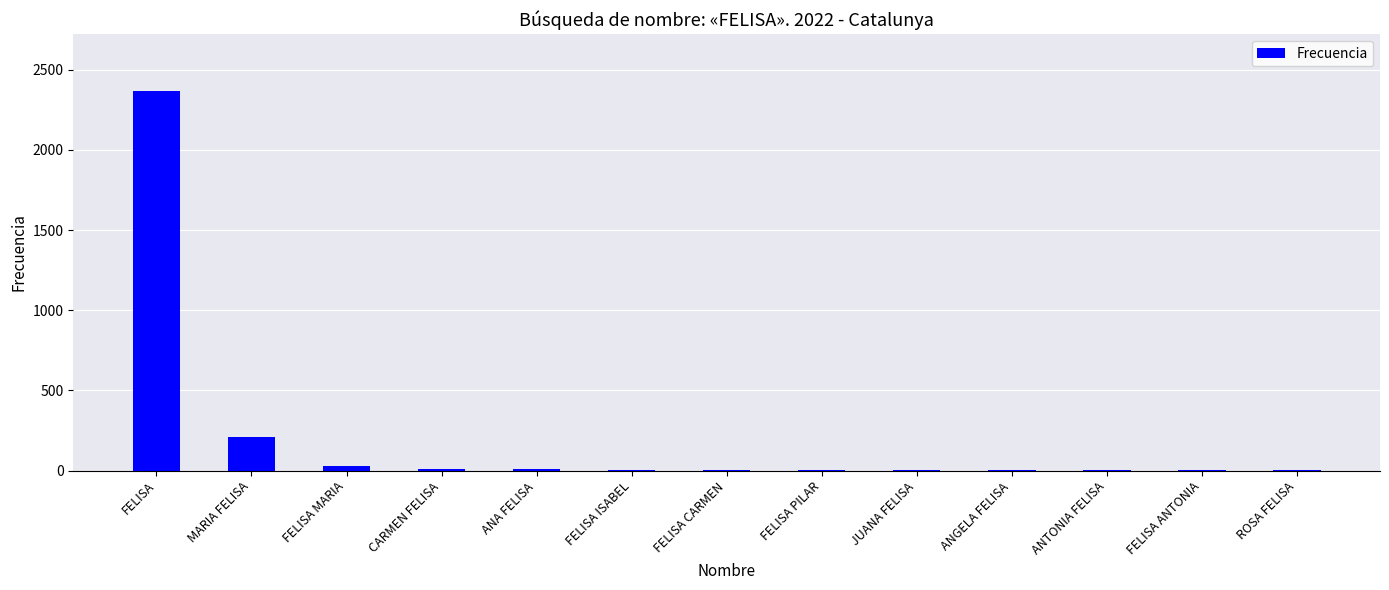

Are the bars horizontal?

No